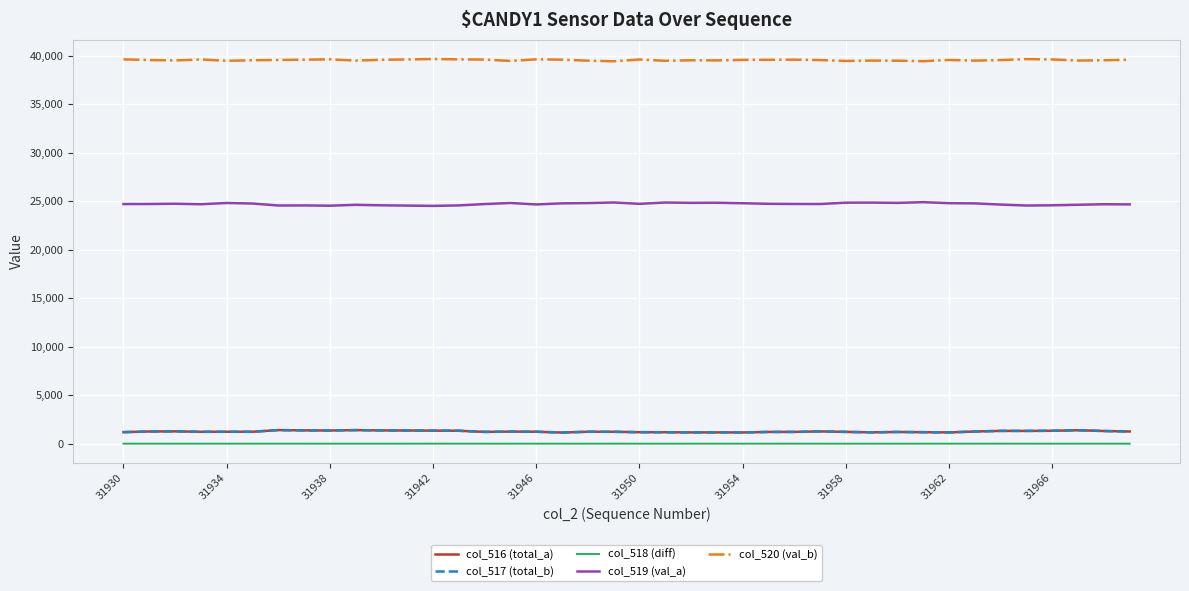

What is the minimum value for col_520 (val_b)?

39436